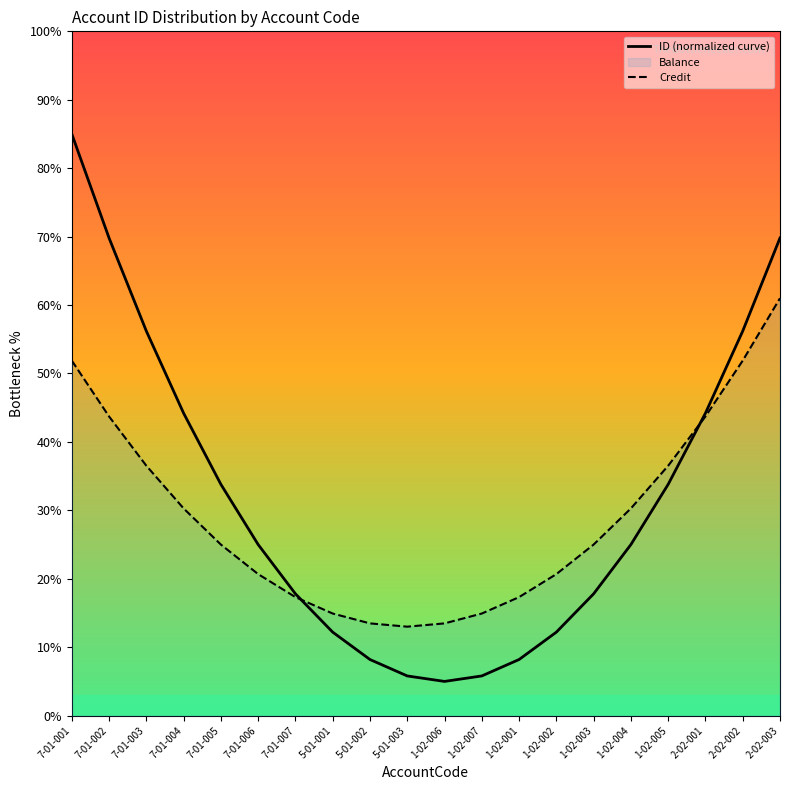

Between 7-01-006 and 1-02-005, which is larger?

1-02-005